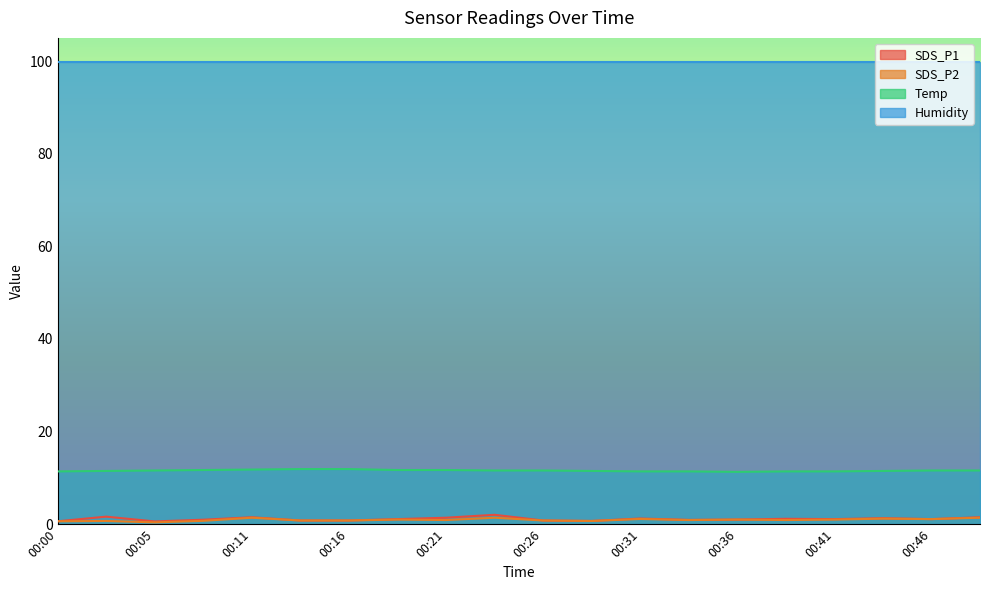

Which series has the largest total across all categories?

Humidity